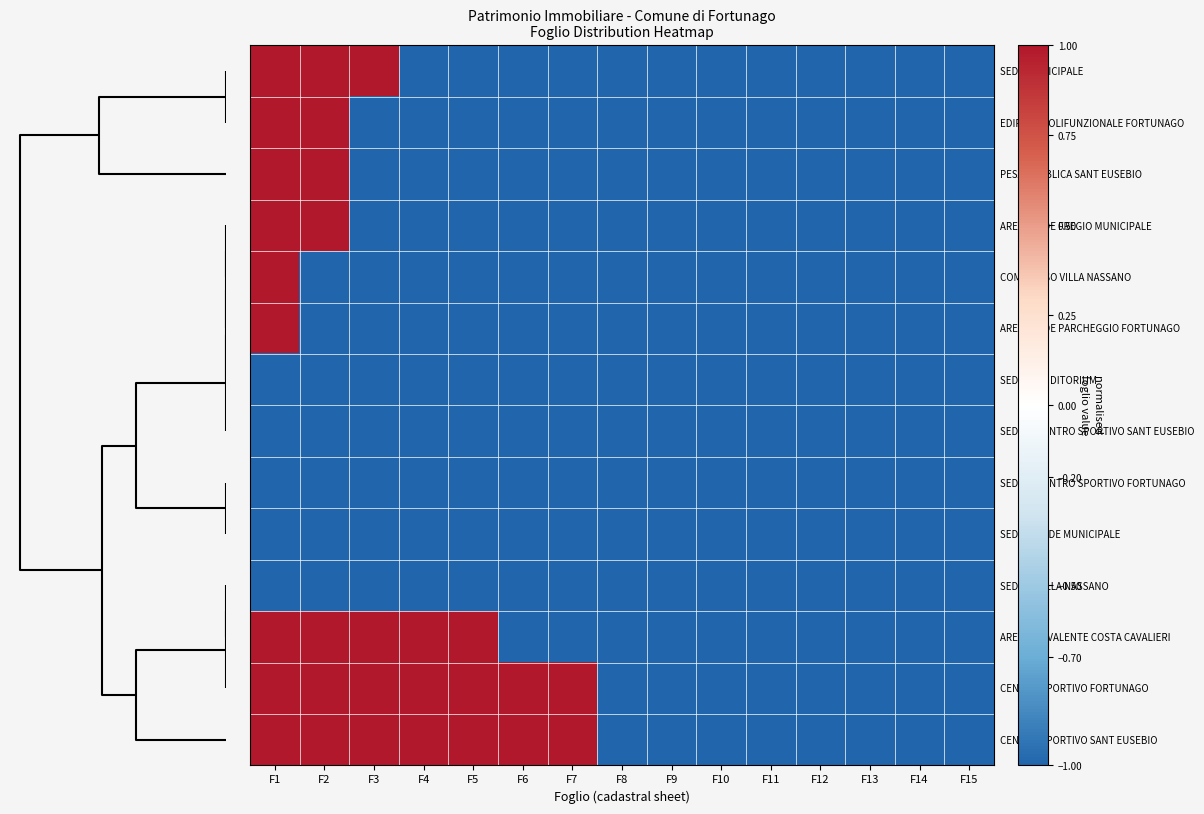

What is the smallest value displayed?

-1